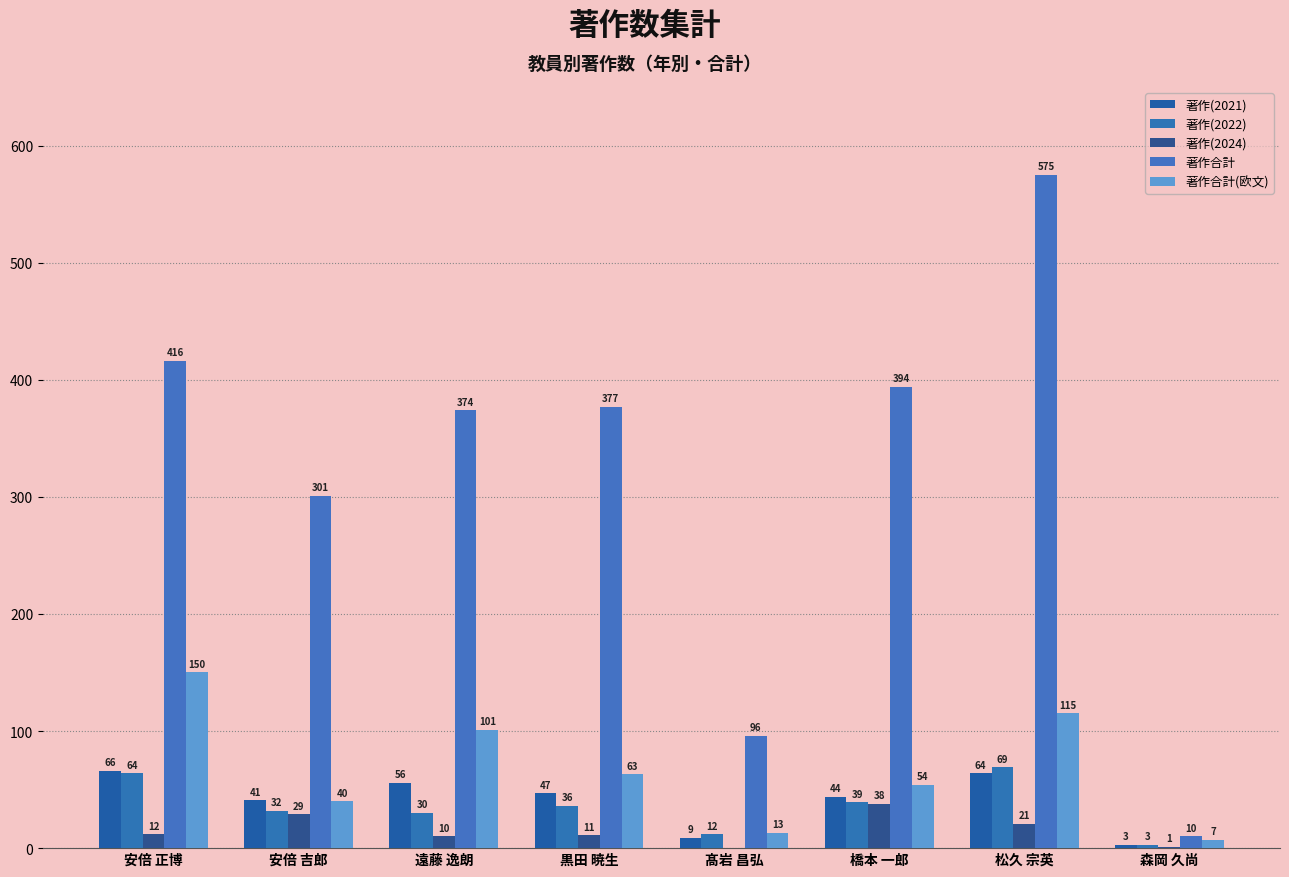

Count the number of categories in the chart.

8